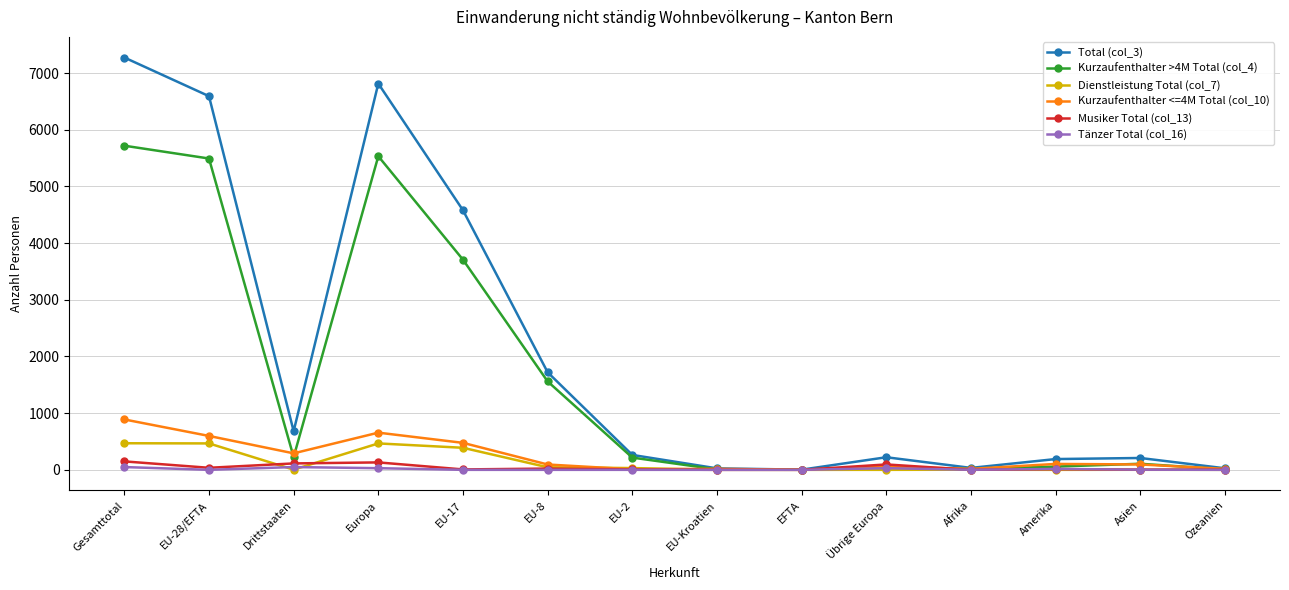

How many distinct data groups are displayed?

6